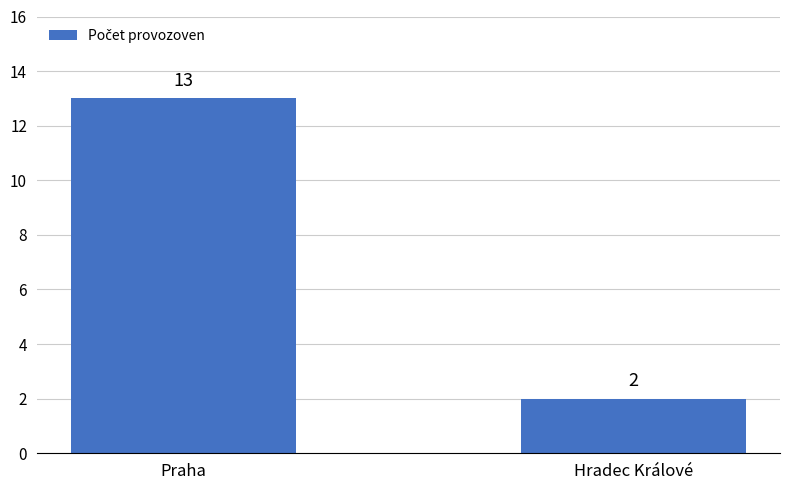

Approximately how many times larger is the value at Praha compared to Hradec Králové?

6.5